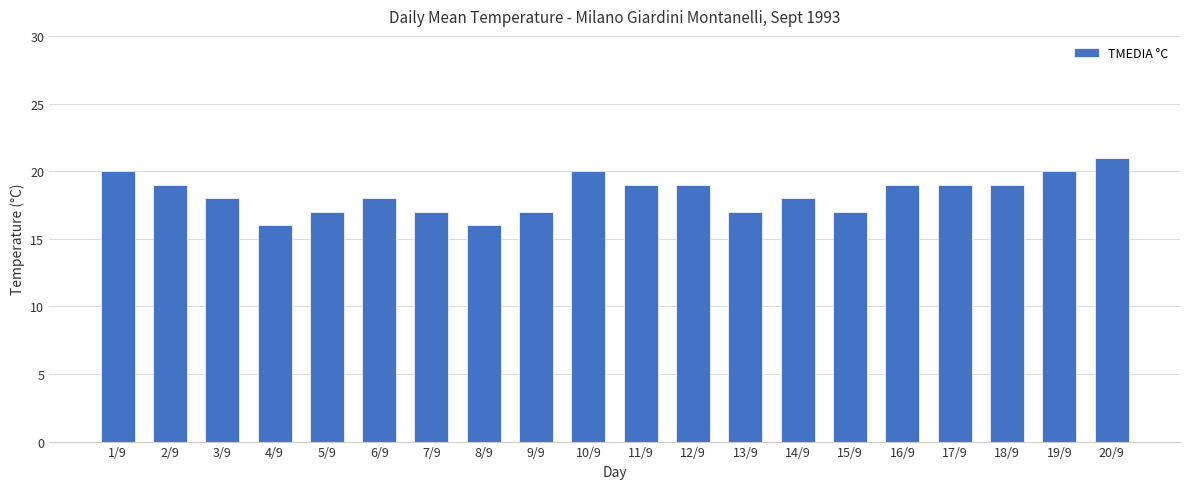

Count the number of data series in this chart.

1